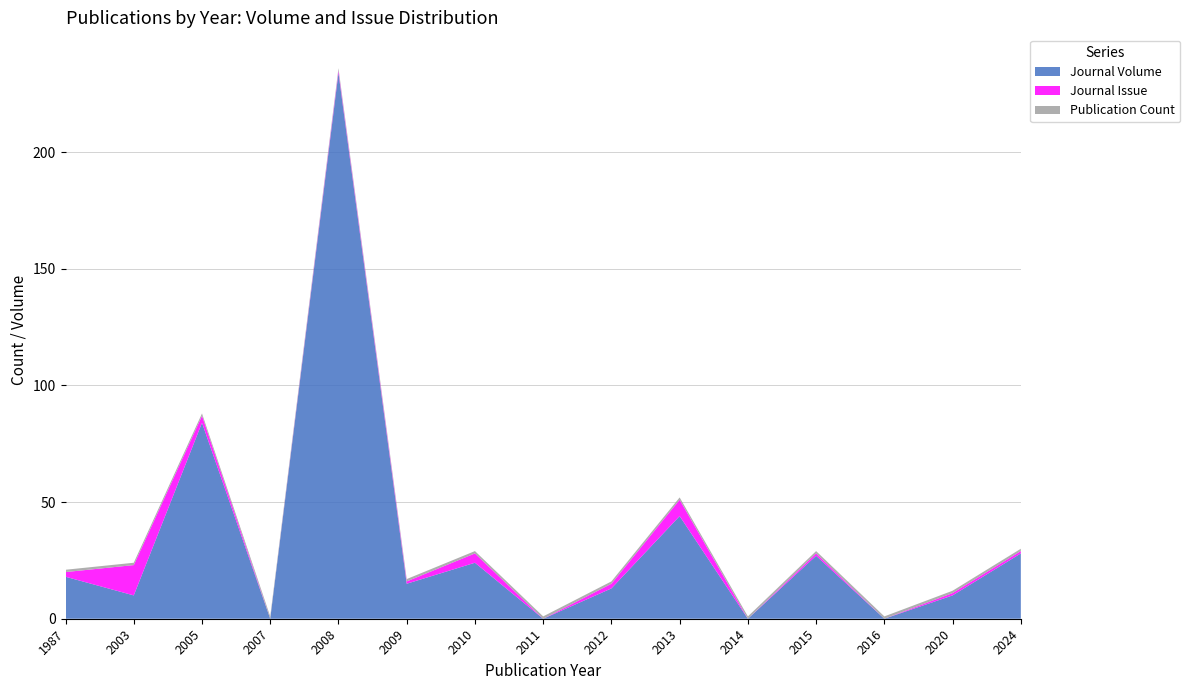

Is it true that Journal Volume equals 0 at 2011?

True